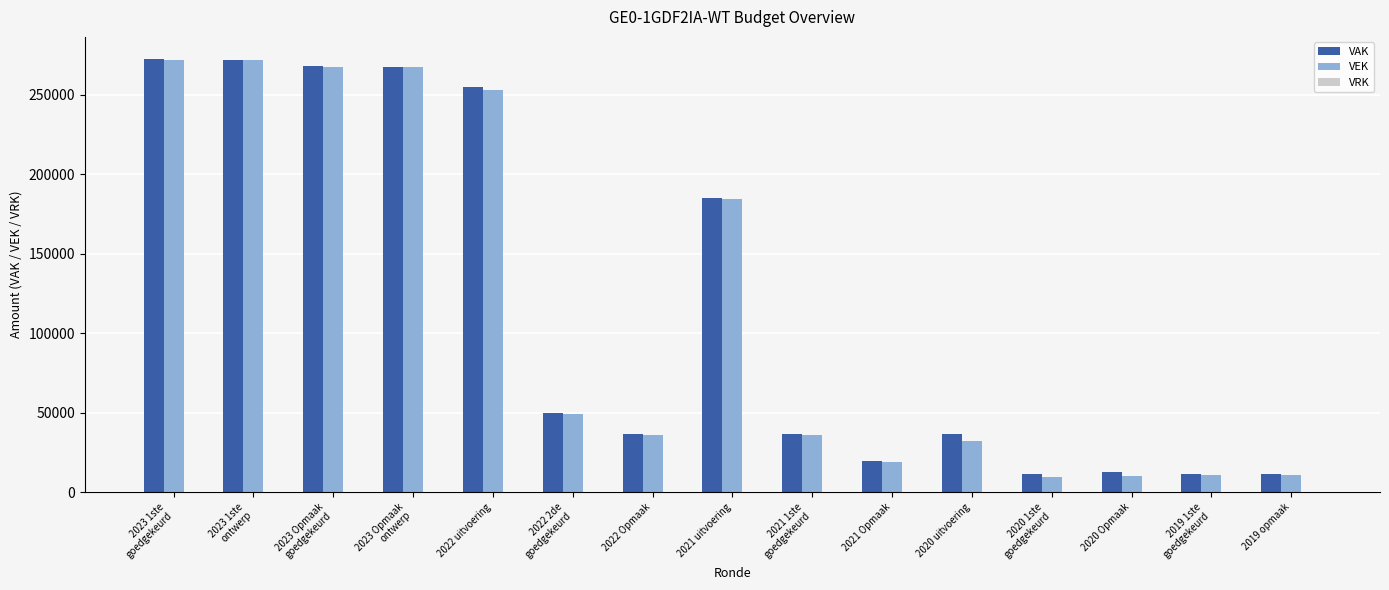

Is the value of VAK at 2020 uitvoering greater than the value of VEK at 2022 uitvoering?

No